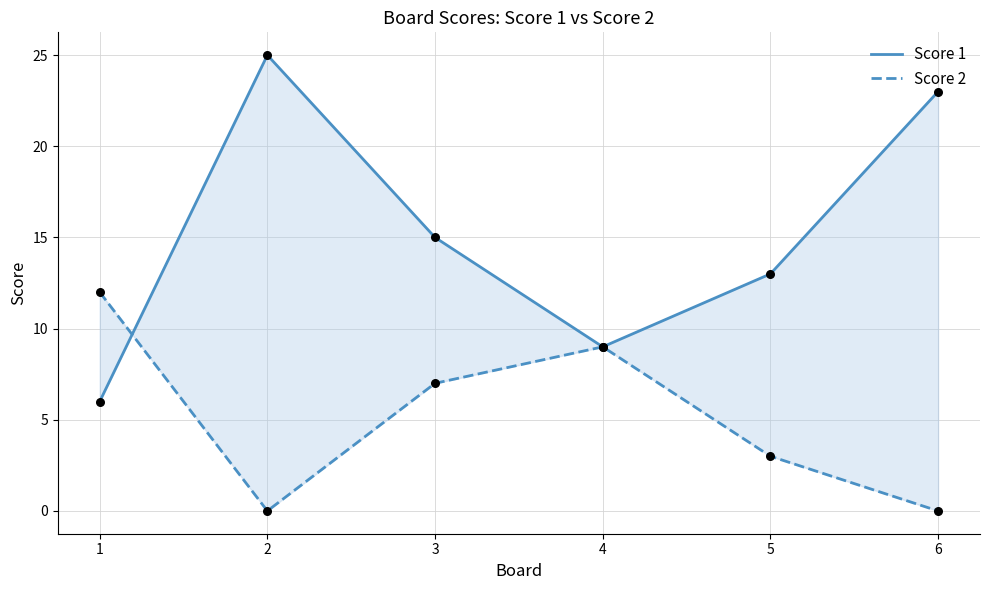

Which series reaches the minimum Y coordinate?

Score 2